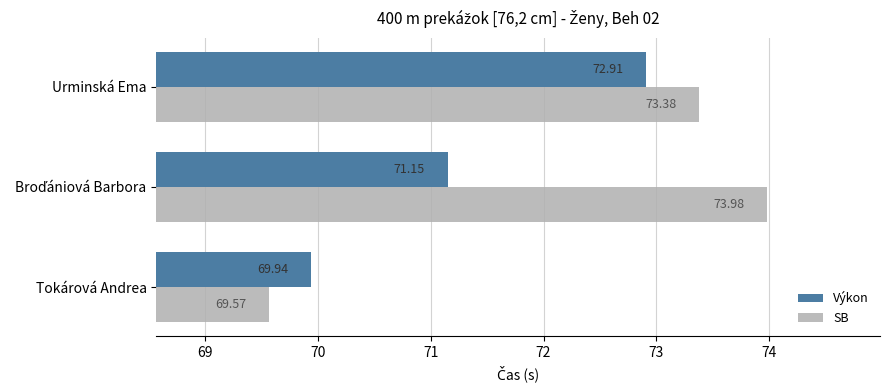

Which series has the largest total across all categories?

SB